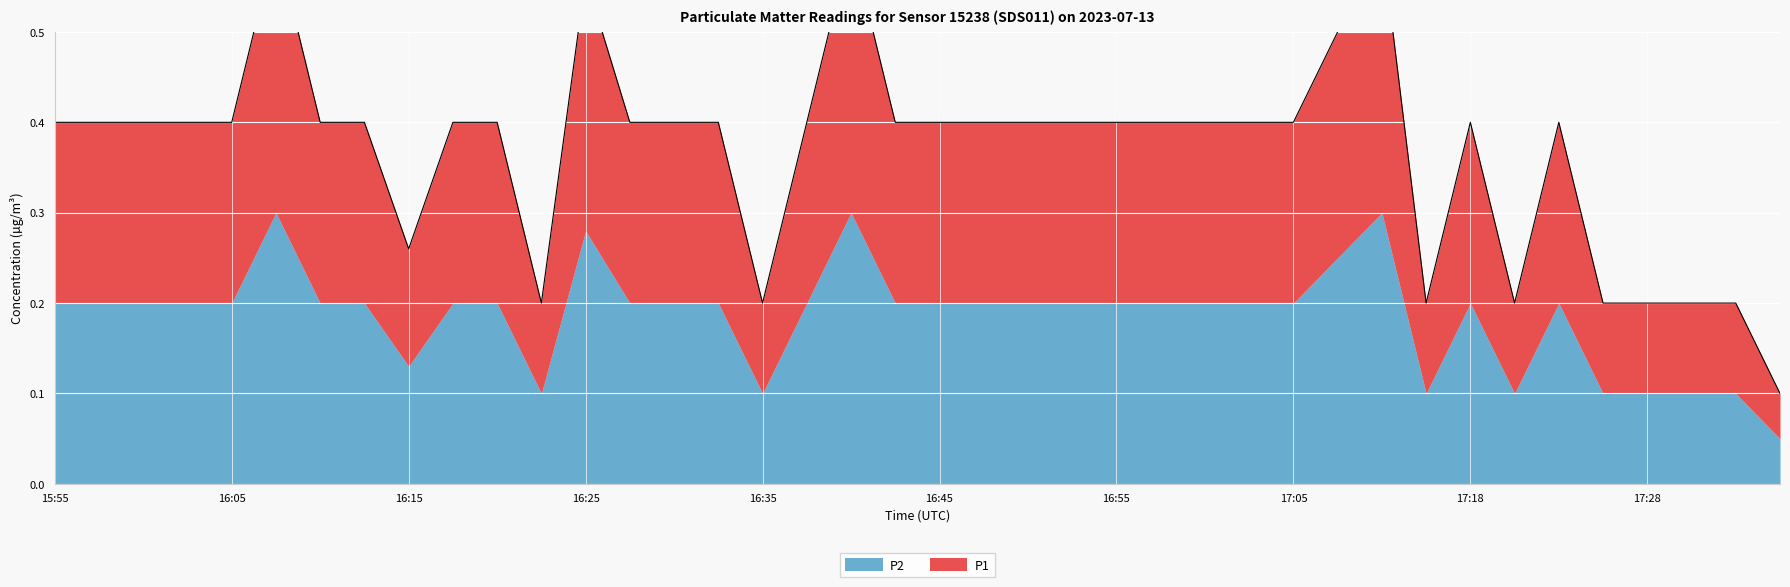

Count the values in the range 0 to 1.

40